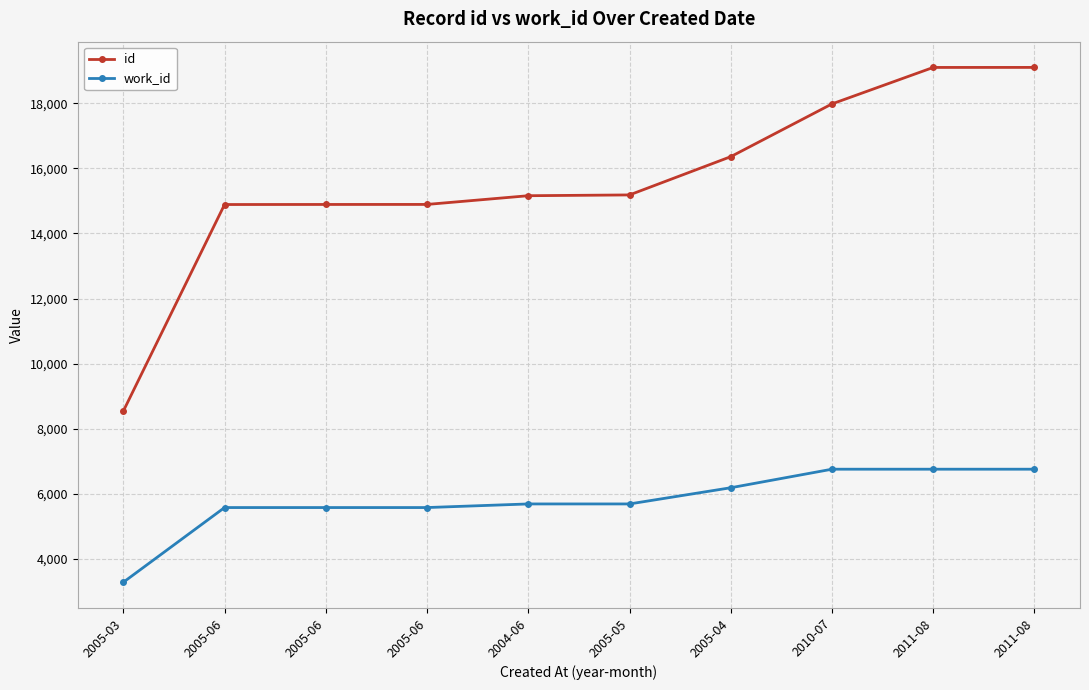

Is it true that work_id equals 8752 at 2005-06?

False